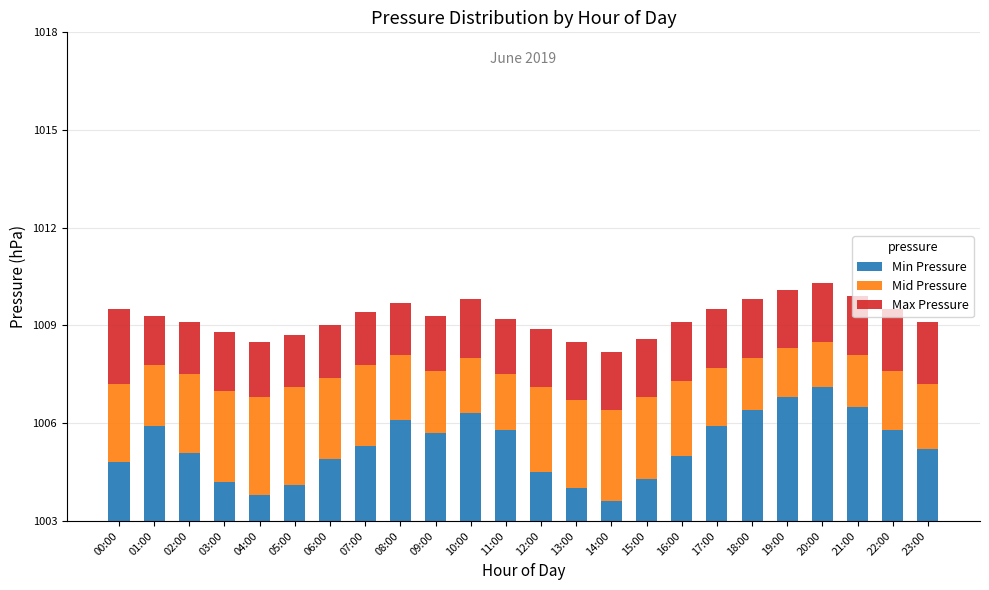

What are all the series names shown in the legend?

Min Pressure, Mid Pressure, Max Pressure